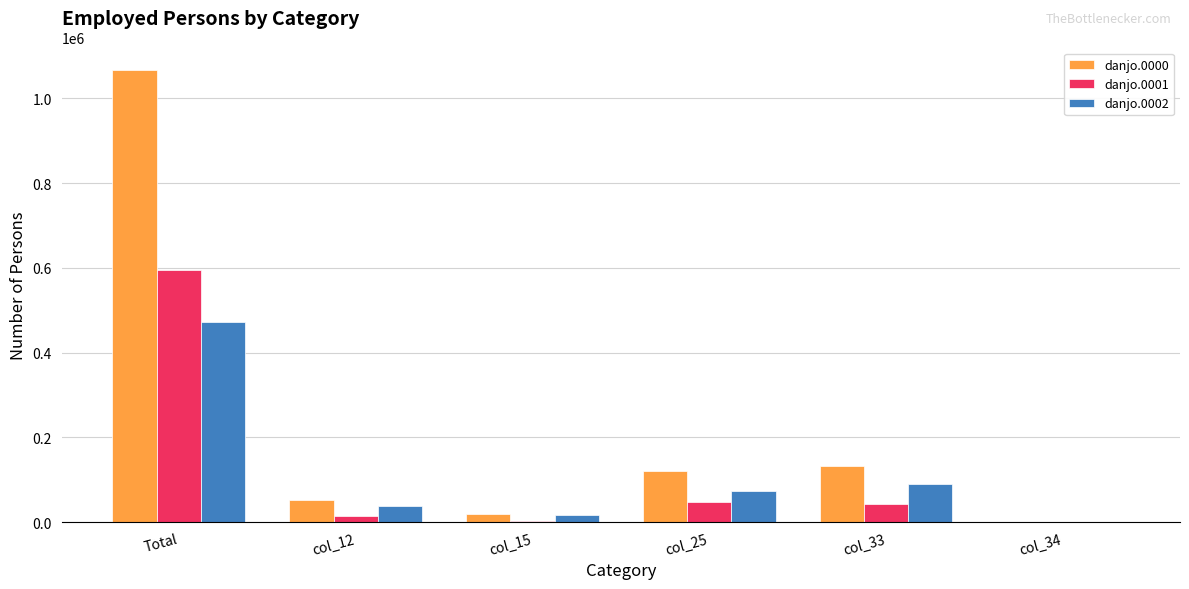

Between Total and col_33, which series saw the biggest shift?

danjo.0000